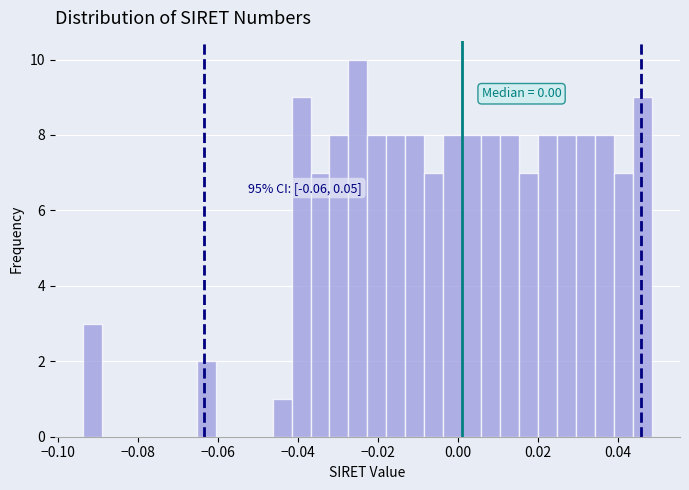

Read against the x-axis, roughly where is the centre of the tallest bar?

-0.024